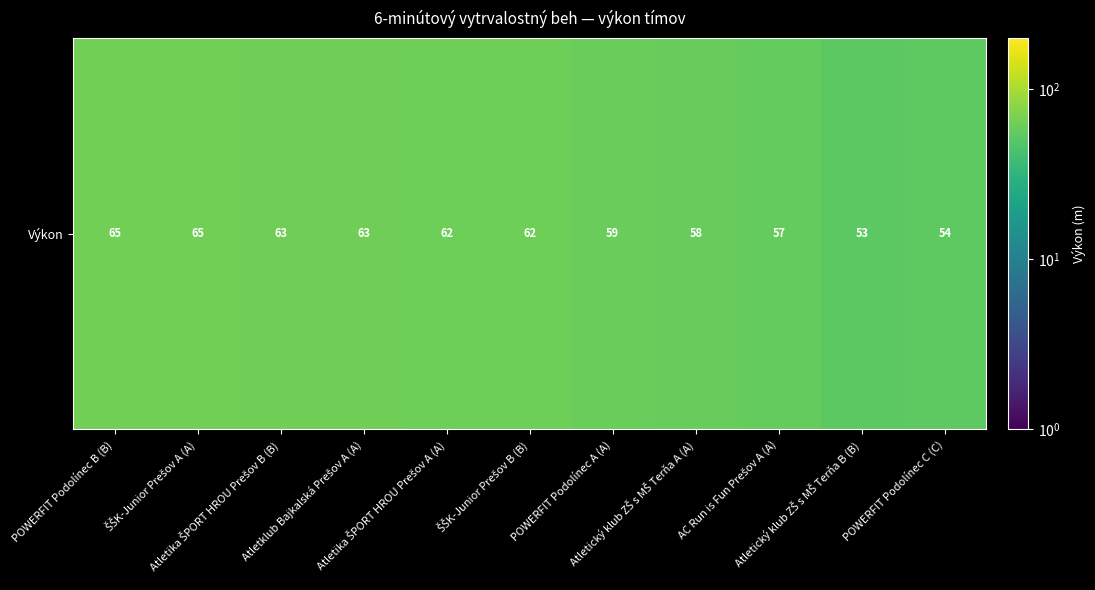

What is the minimum value shown in the chart?

53